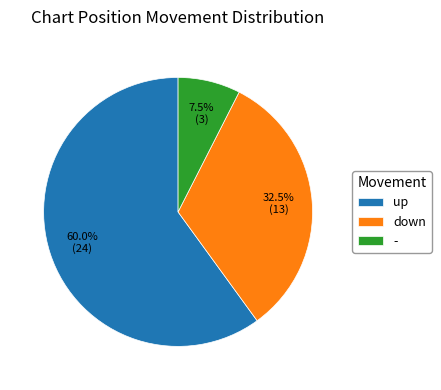

How many slices are in this pie chart?

3